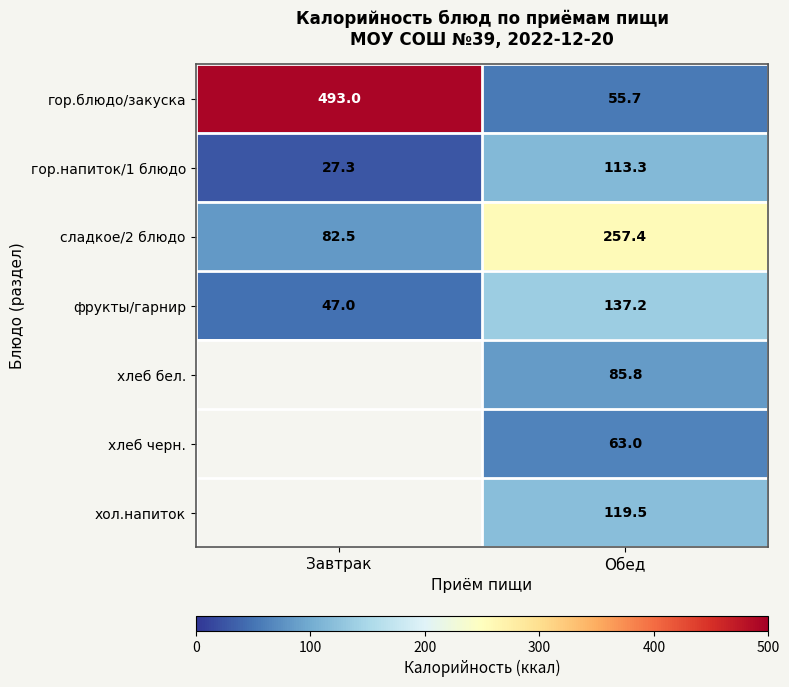

The value of хлеб черн. at Обед is 63.0. True or false?

True